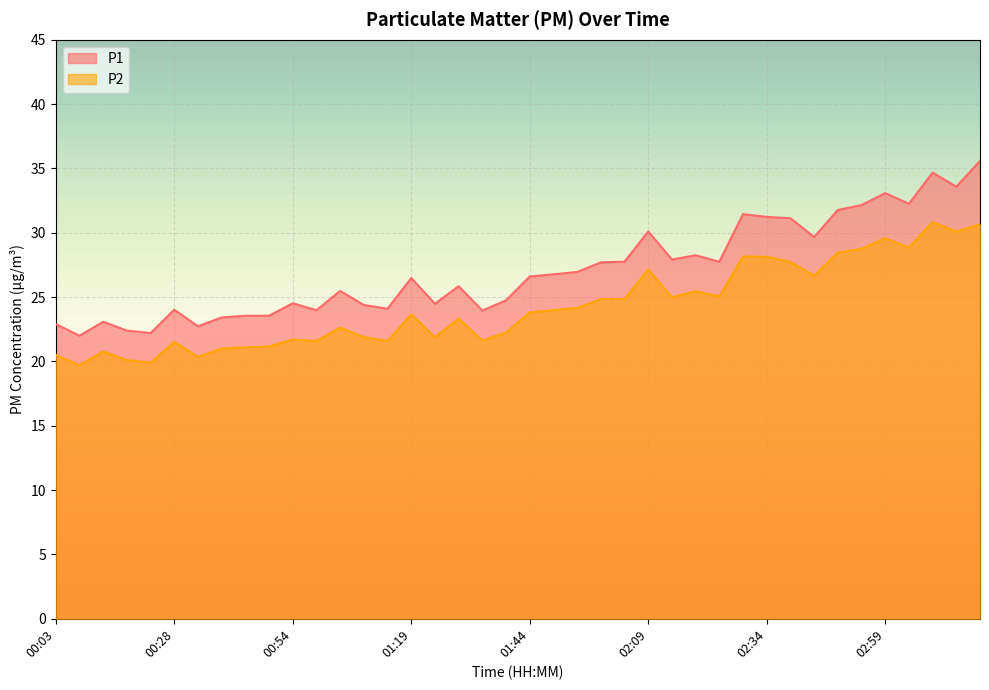

Is it true that P1 equals 6.7 at 02:14?

False